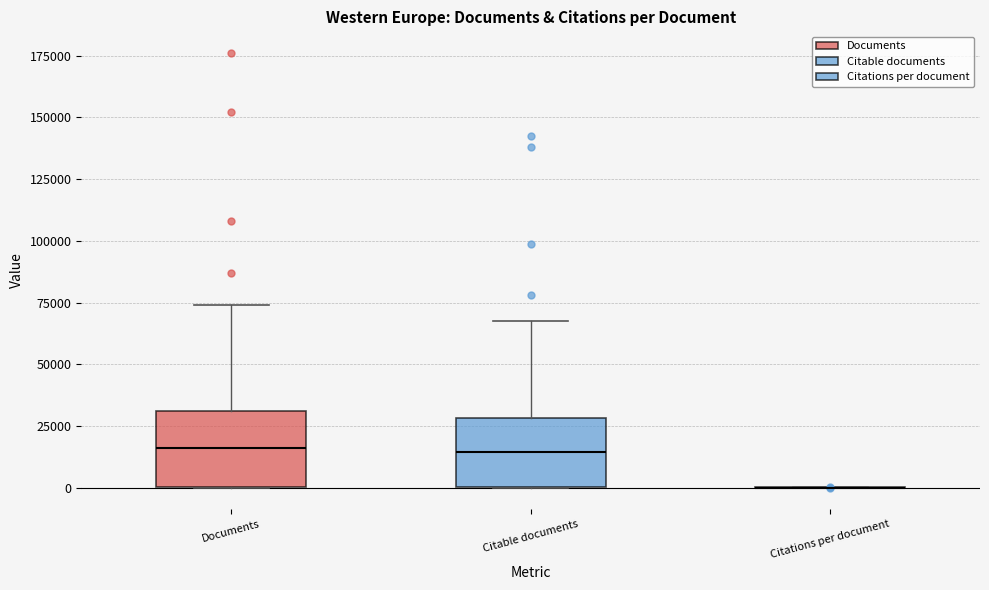

Reading left to right, transcribe this box plot: for each box, give where its median line is, the range the box spans, and where its two whiskers end, as read against the y-axis. The values are not printed on the chart, so give them approximately, as read against the axis.

Documents: median 15000, box 0 to 30000, whiskers 0 to 75000
Citable documents: median 15000, box 0 to 30000, whiskers 0 to 70000
Citations per document: box collapsed to a line at 0, whiskers 0 to 0